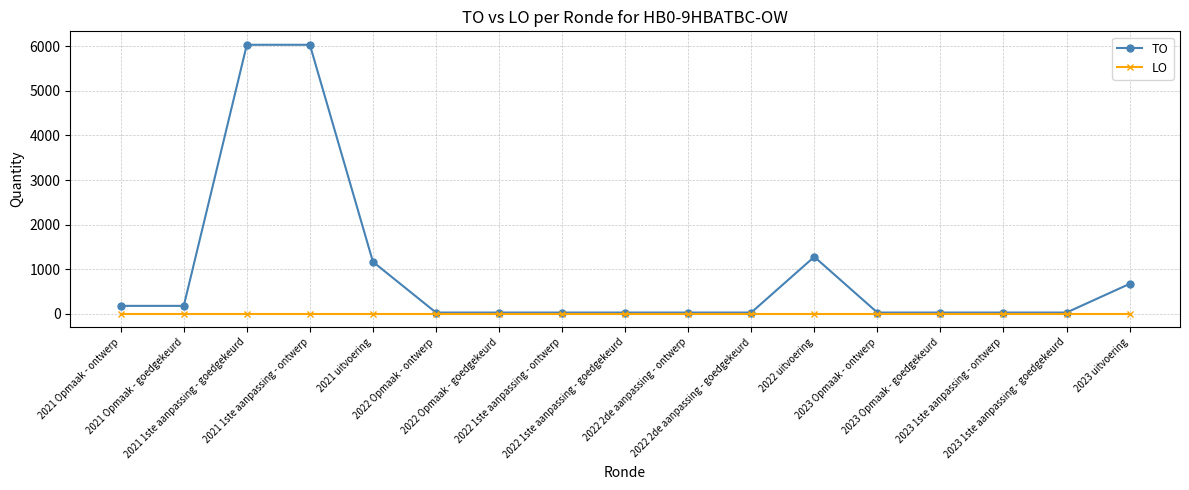

Rank the series by their average value, from highest to lowest.

TO, LO